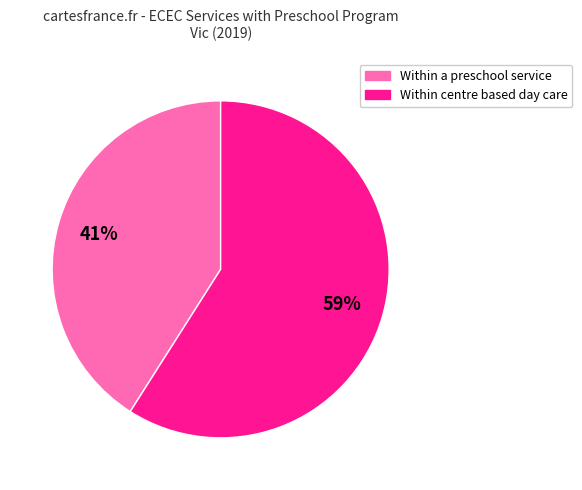

What is the majority slice?

Within centre based day care